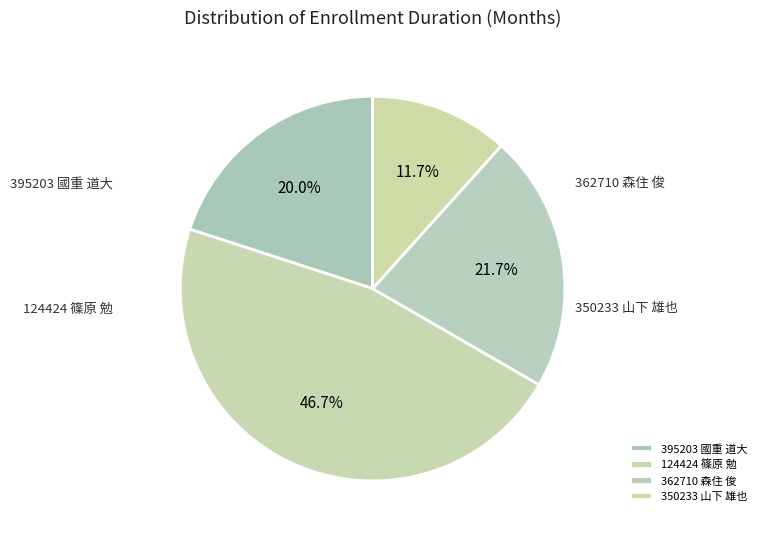

Do 124424 篠原 勉 and 362710 森住 俊 together represent more than half of the pie?

Yes